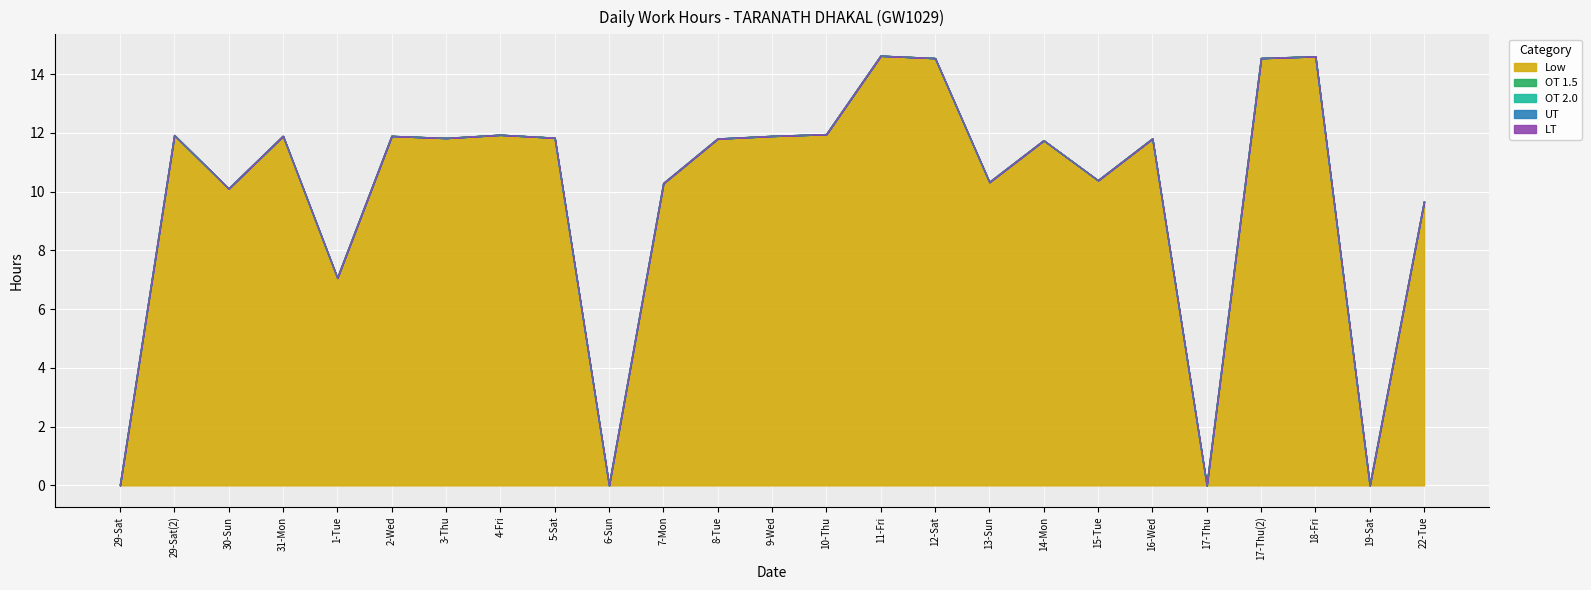

At which label is LT closest to 0?

29-Sat